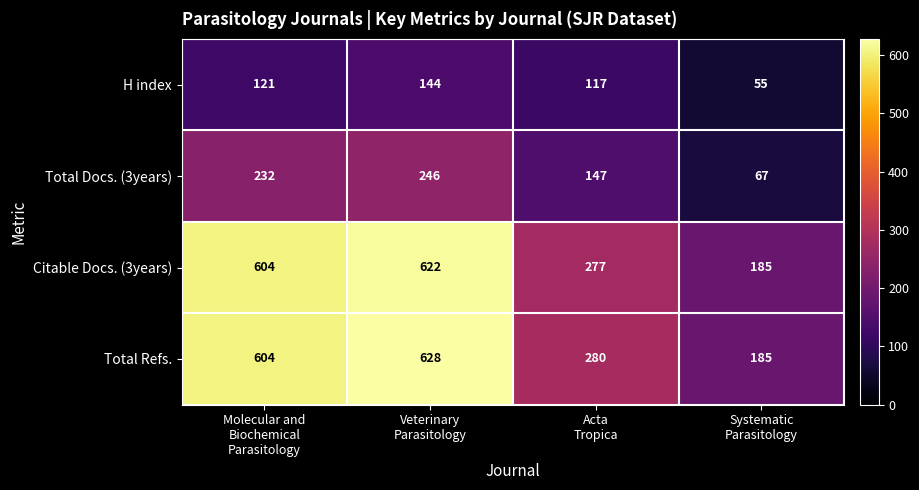

At how many categories does at least one series exceed 193?

3